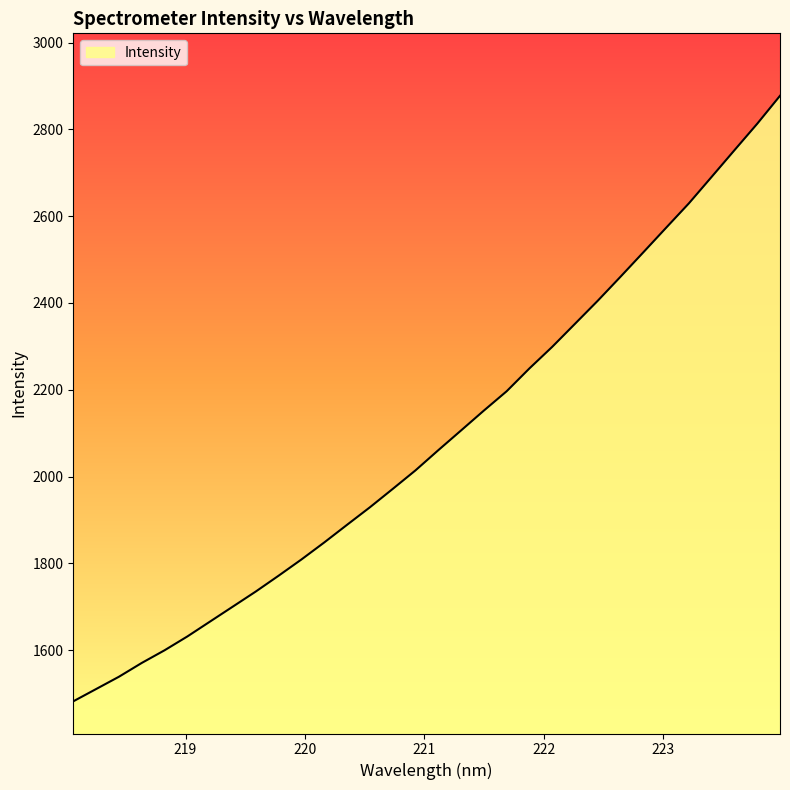

What is the minimum value shown in the chart?

1482.4